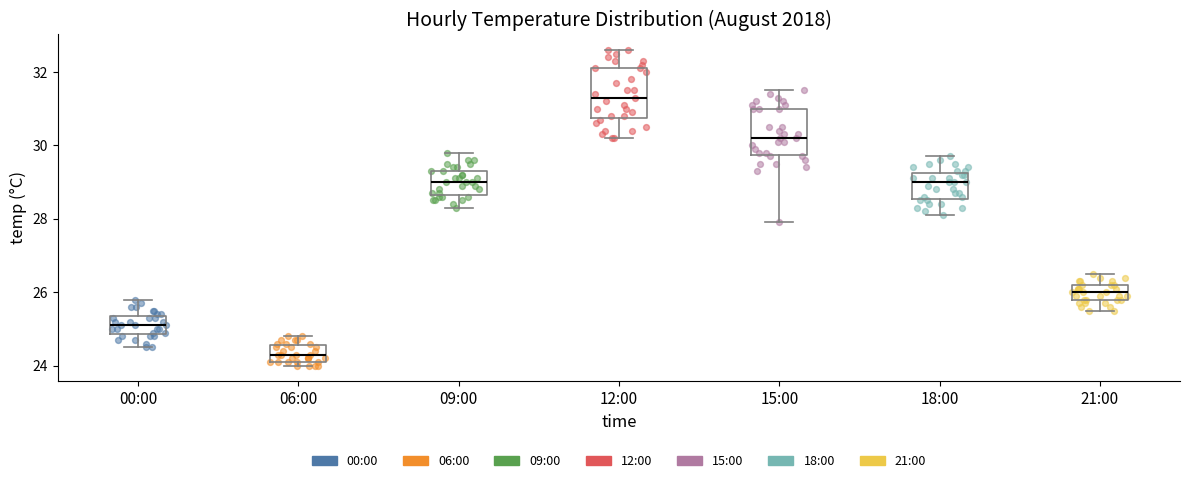

Reading left to right, read every box against the y-axis: the position of its median line, the range the box covers, and the ends of its whiskers. The values are not printed on the chart, so give them approximately, as read against the axis.

00:00: median 25.2, box 24.8 to 25.4, whiskers 24.6 to 25.8
06:00: median 24.4, box 24.2 to 24.6, whiskers 24.0 to 24.8
09:00: median 29.0, box 28.6 to 29.4, whiskers 28.4 to 29.8
12:00: median 31.4, box 30.8 to 32.2, whiskers 30.2 to 32.6
15:00: median 30.2, box 29.8 to 31.0, whiskers 28.0 to 31.6
18:00: median 29.0, box 28.6 to 29.2, whiskers 28.2 to 29.8
21:00: median 26.0, box 25.8 to 26.2, whiskers 25.6 to 26.6